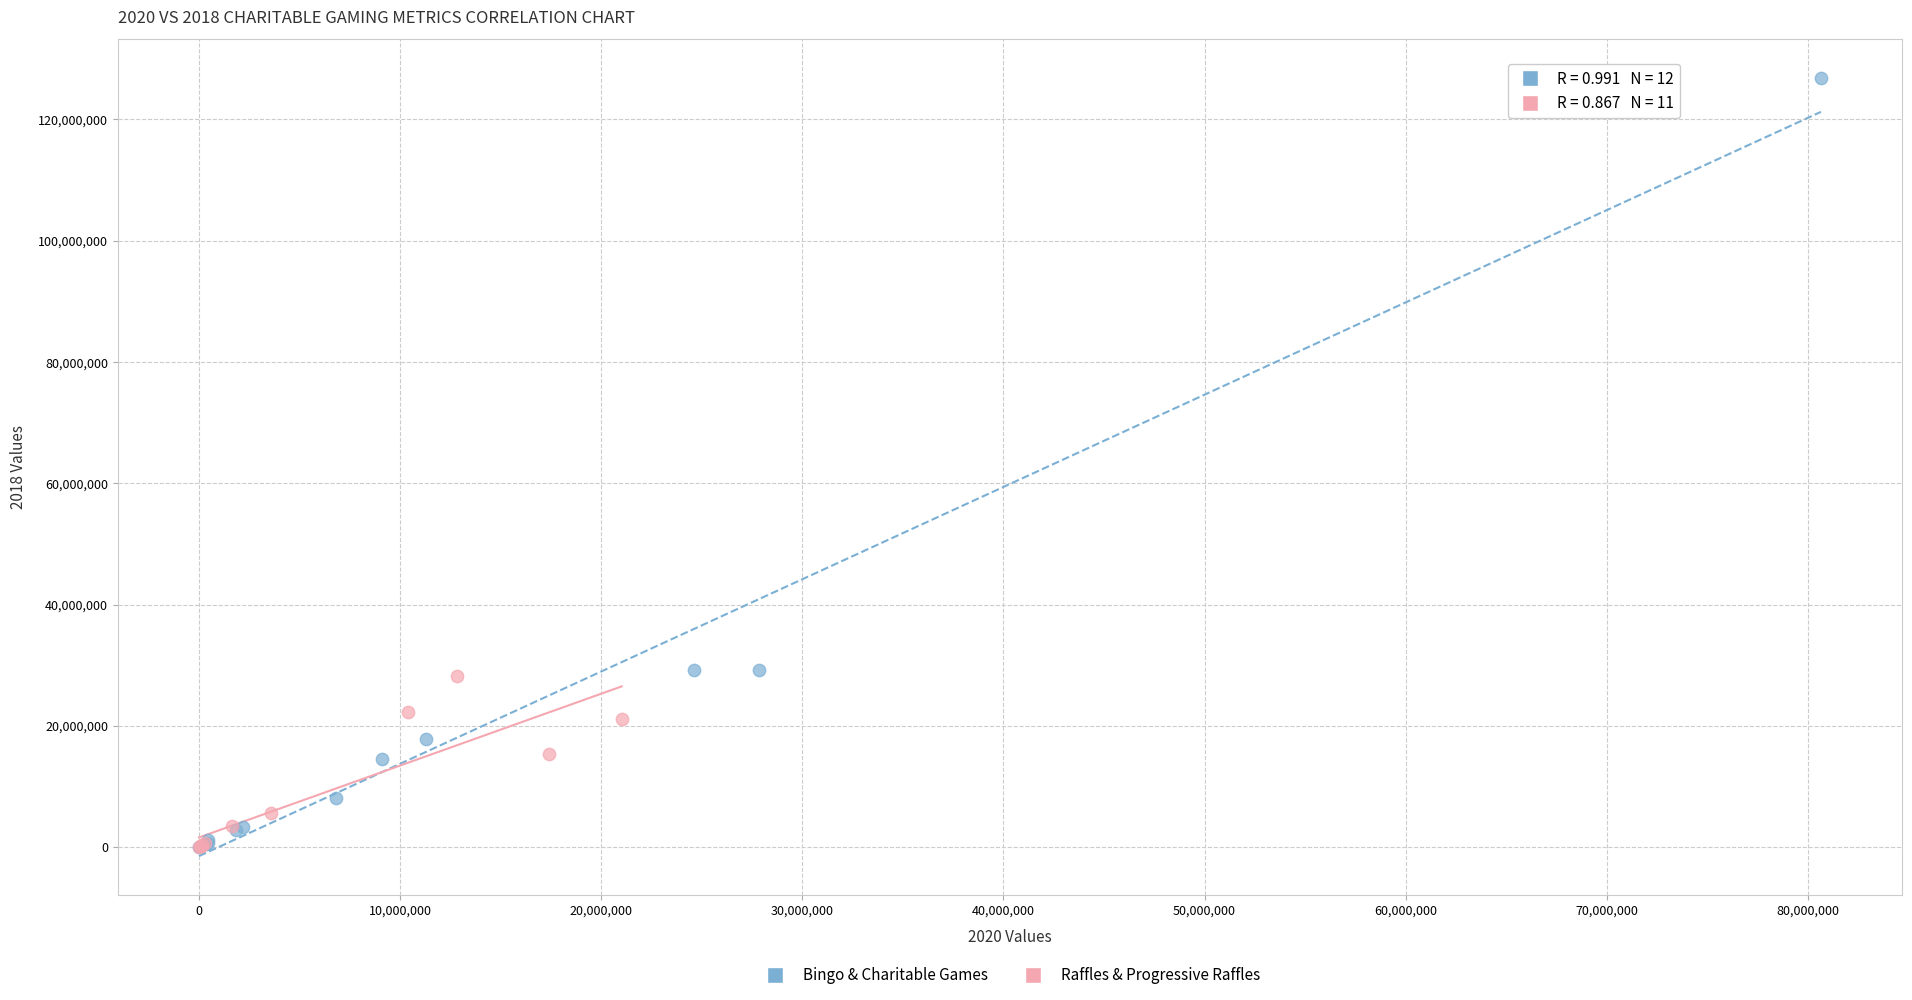

Which series has the widest spread of Y values?

Bingo & Charitable Games